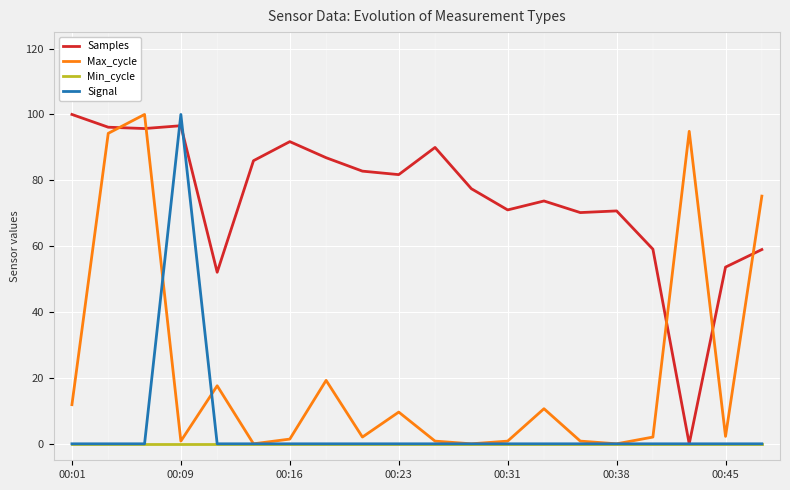

True or false: Samples and Max_cycle cross at least once.

True